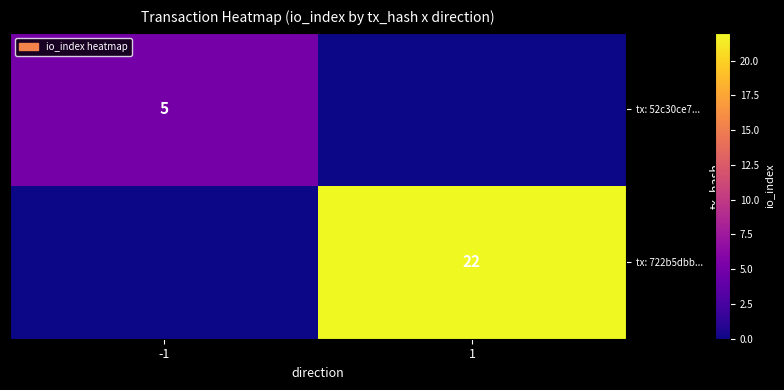

Is it true that tx: 52c30ce7... equals 3 at -1?

False